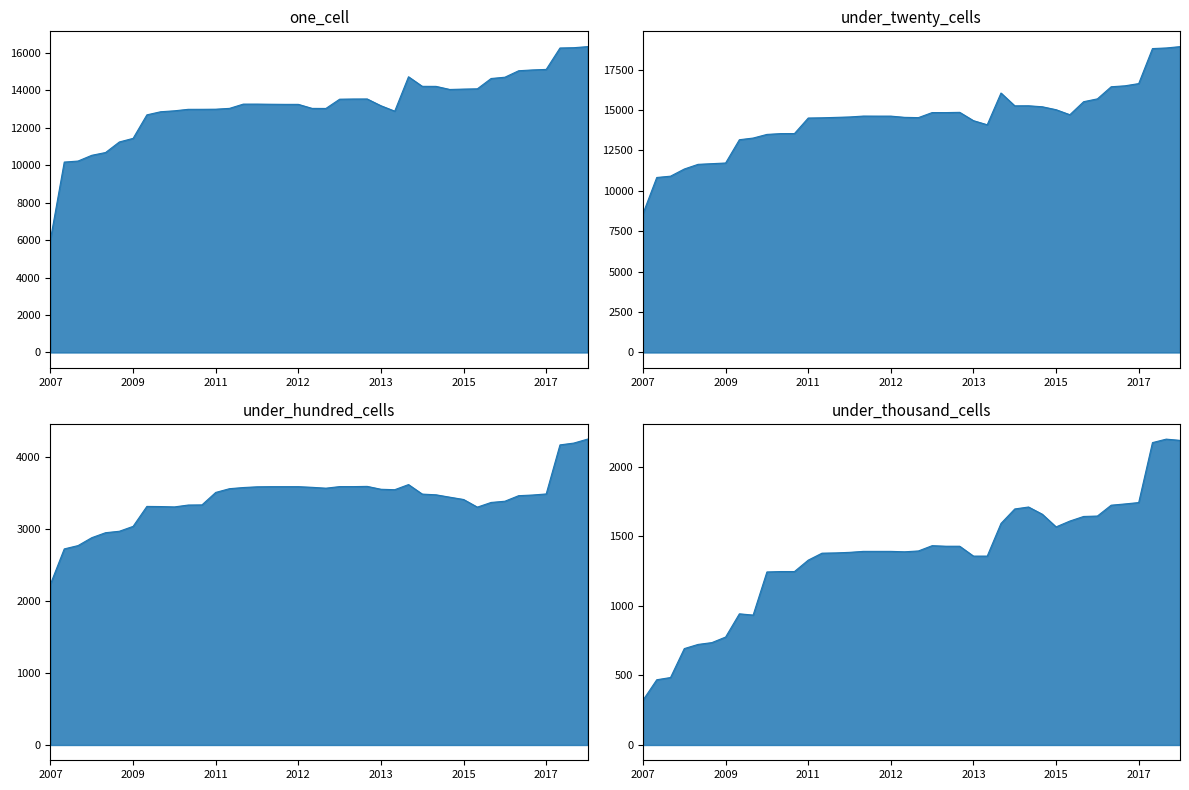

Count the number of categories in the chart.

40